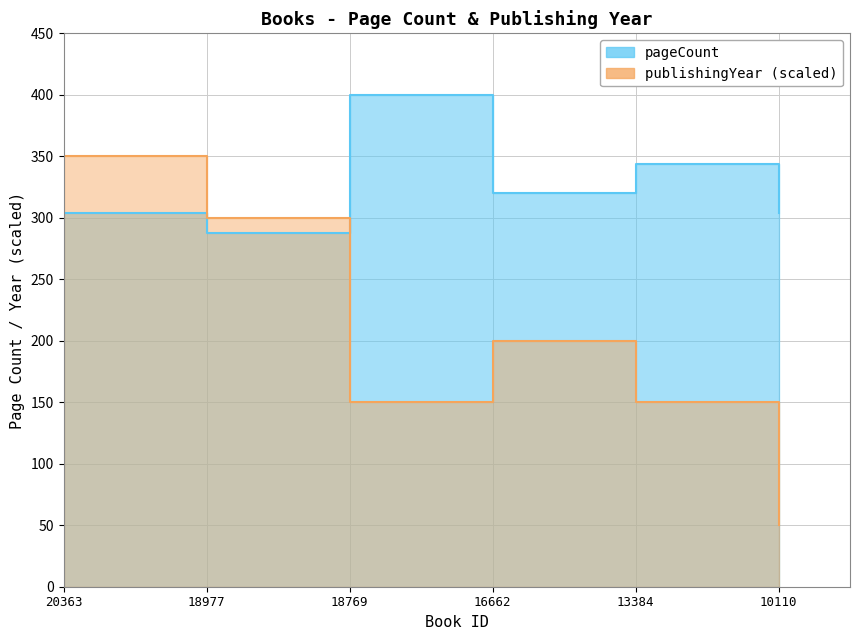

Which category has the lowest value across all series?

10110